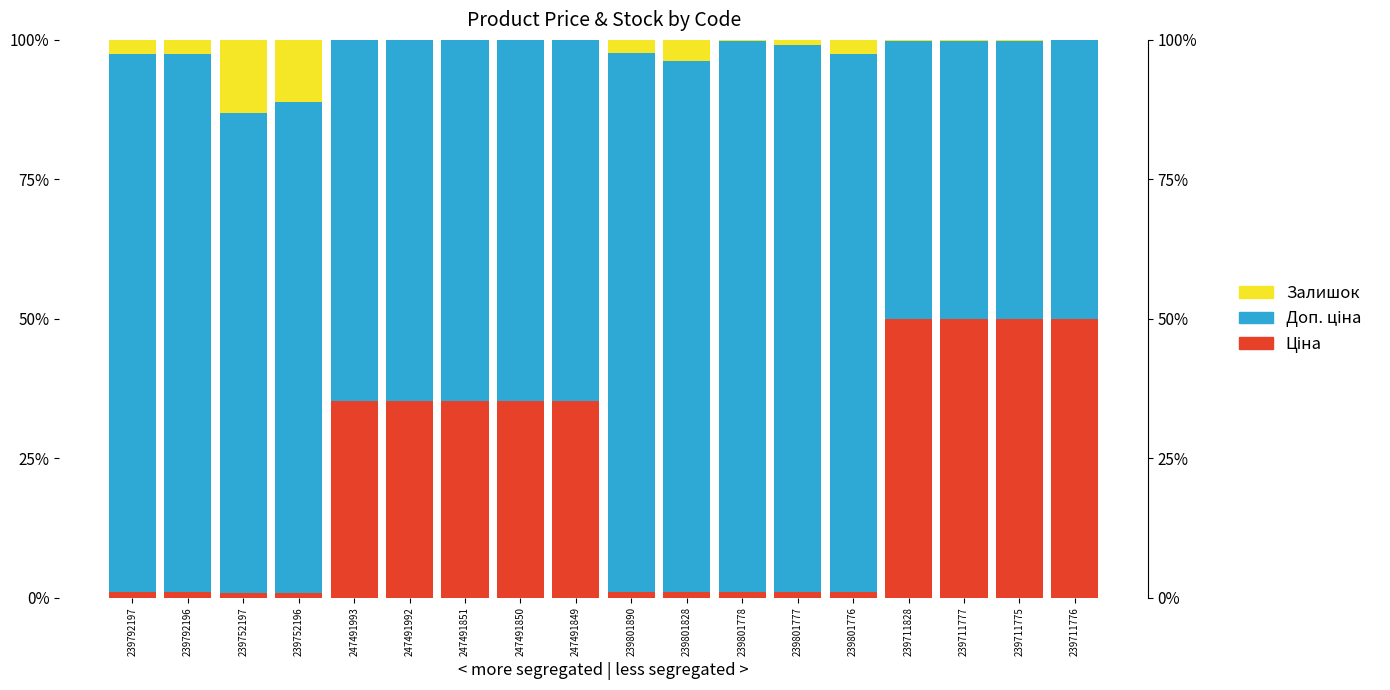

At which label does Доп. ціна reach its minimum?

239711777